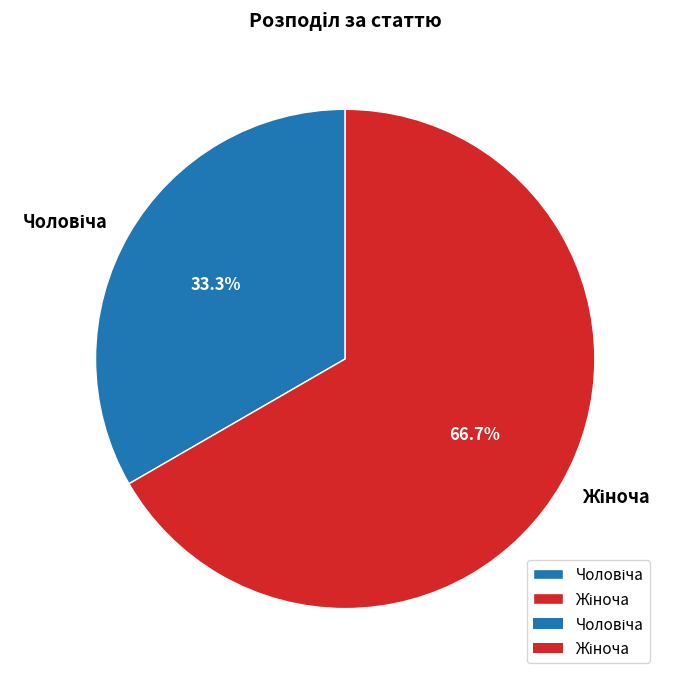

Is there any slice that represents more than half of the pie?

Yes